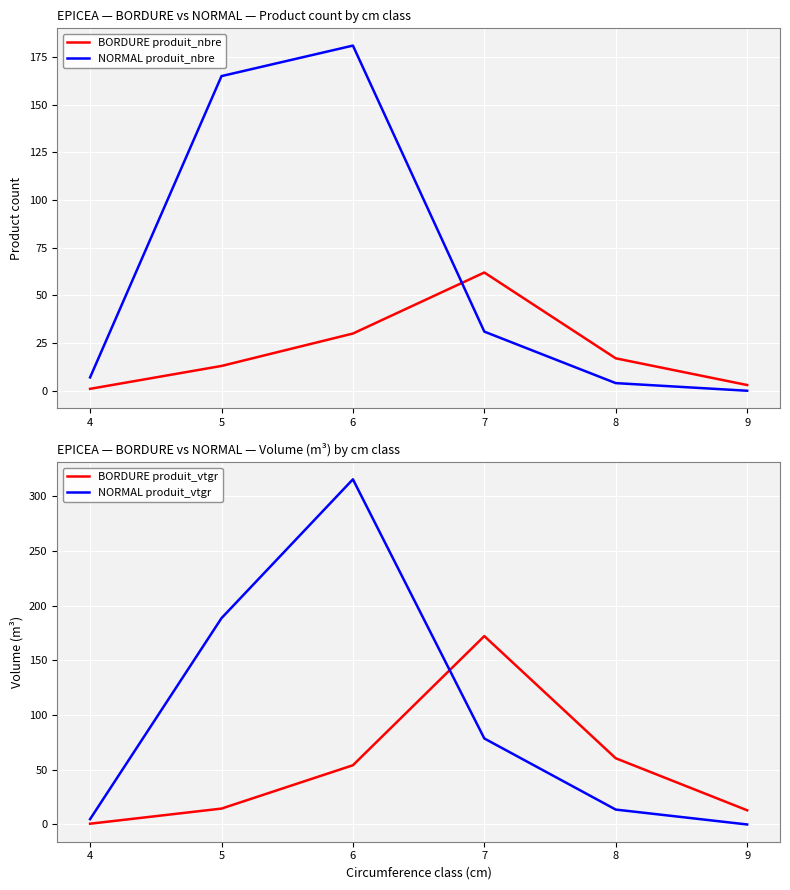

At which label is NORMAL produit_vtgr closest to 157?

5